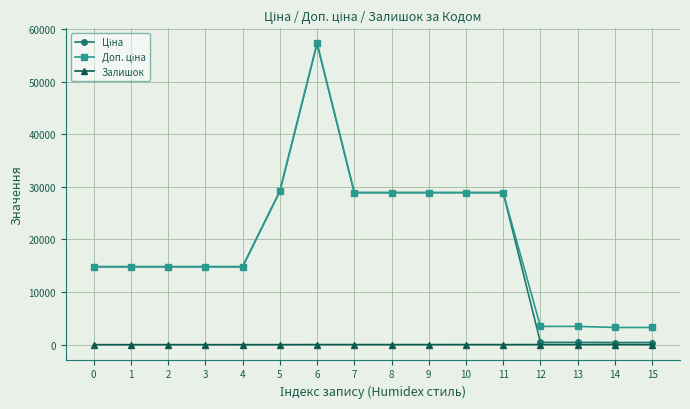

At which category is the sum across all series the highest?

6